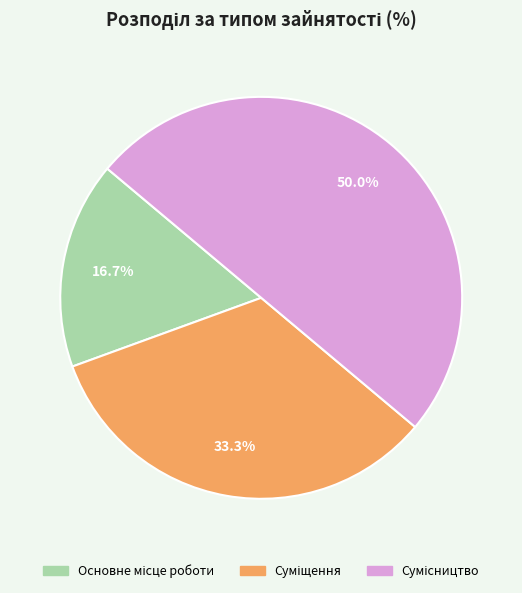

How many segments does this pie chart have?

3